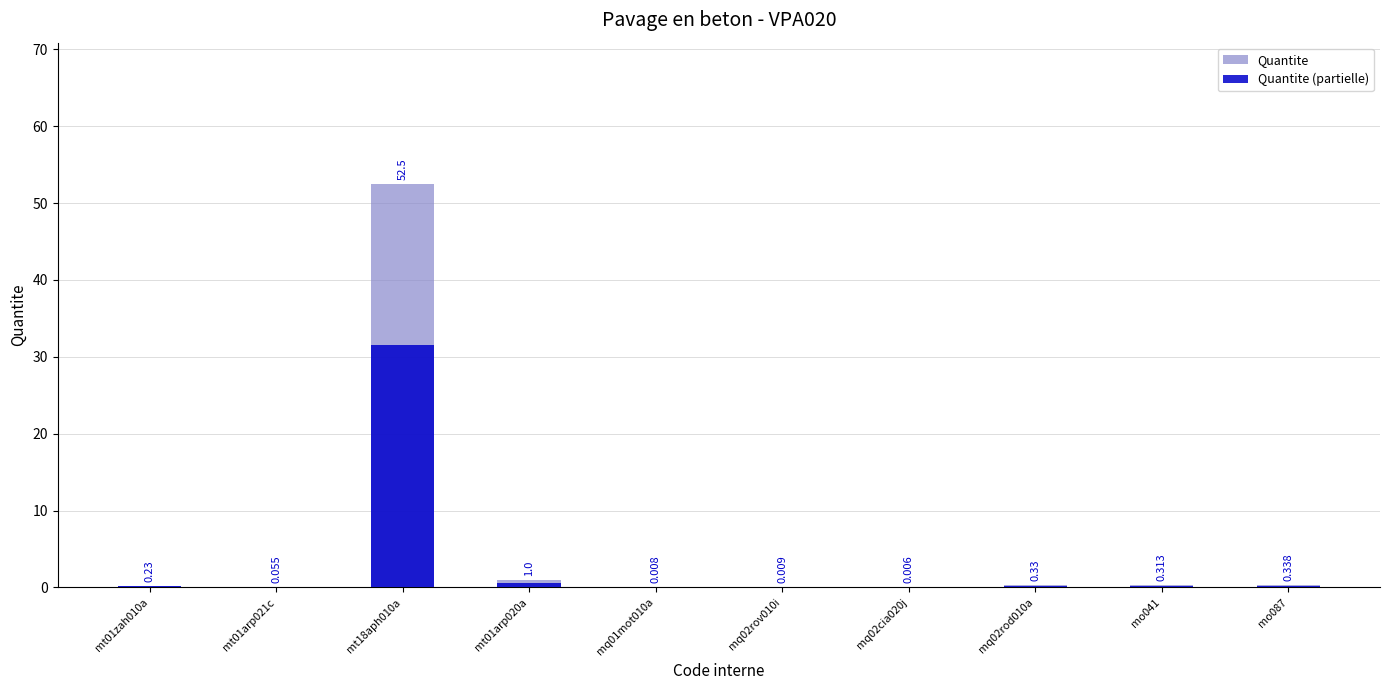

What are all the series names shown in the legend?

Quantite, Quantite (partielle)